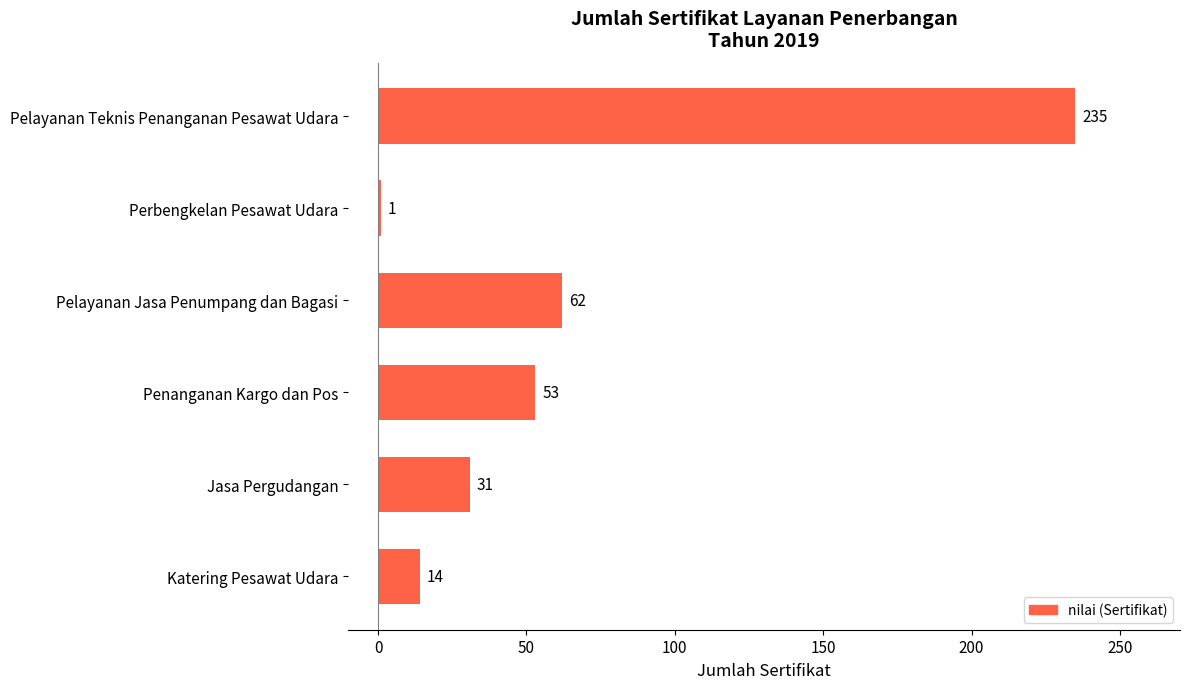

What is the maximum value shown in the chart?

235